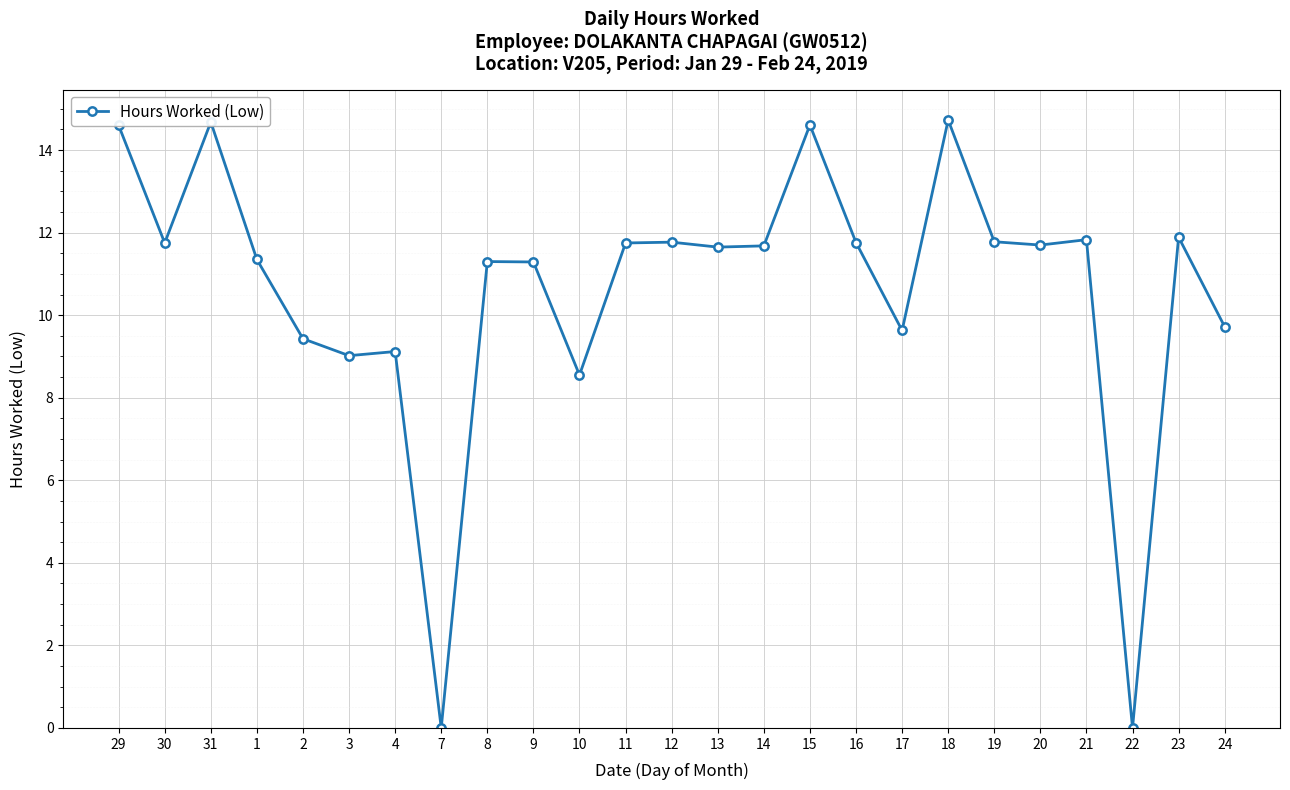

How many data points does each series have?

25